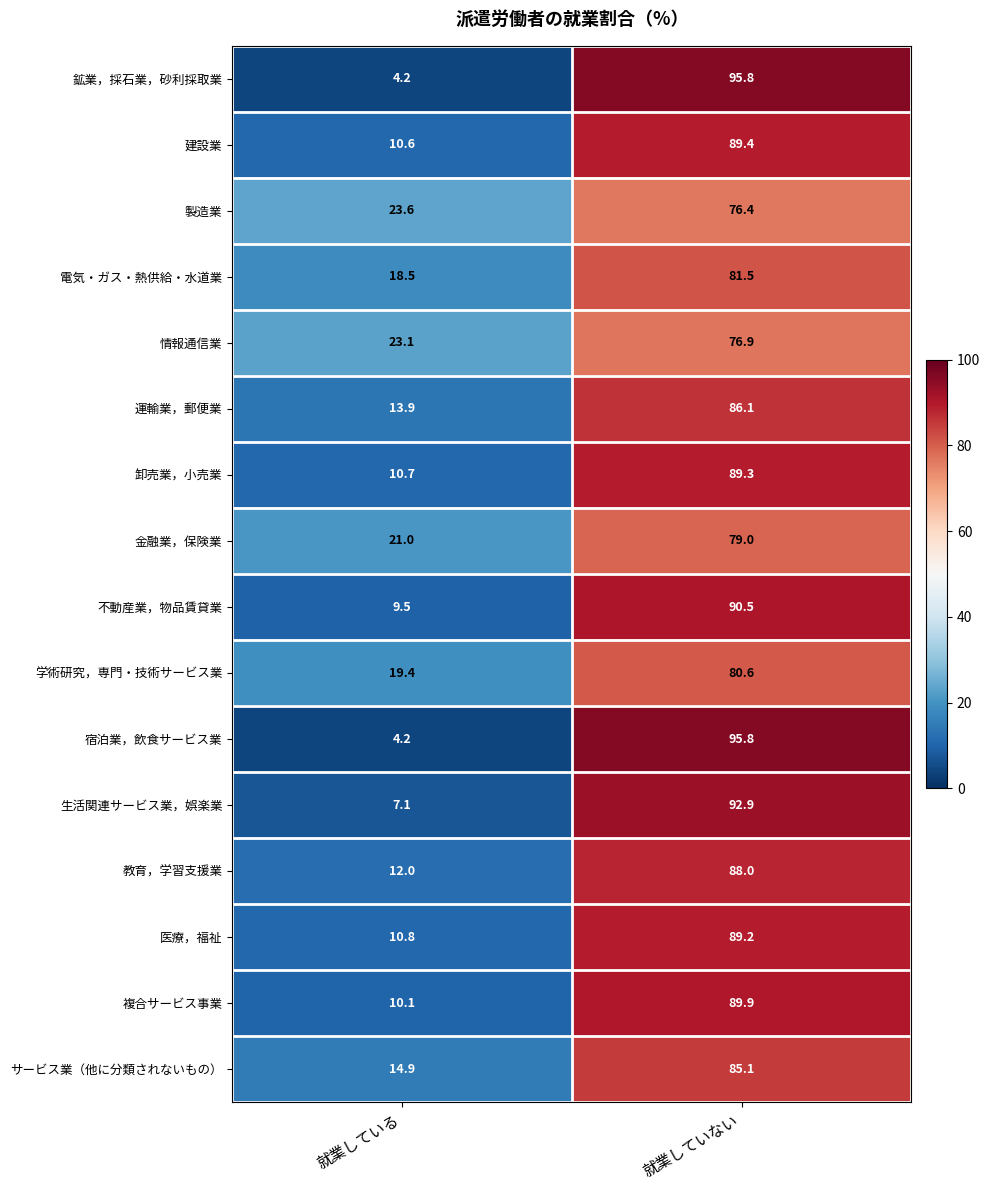

What value does the 製造業 series have at 就業している?

23.6